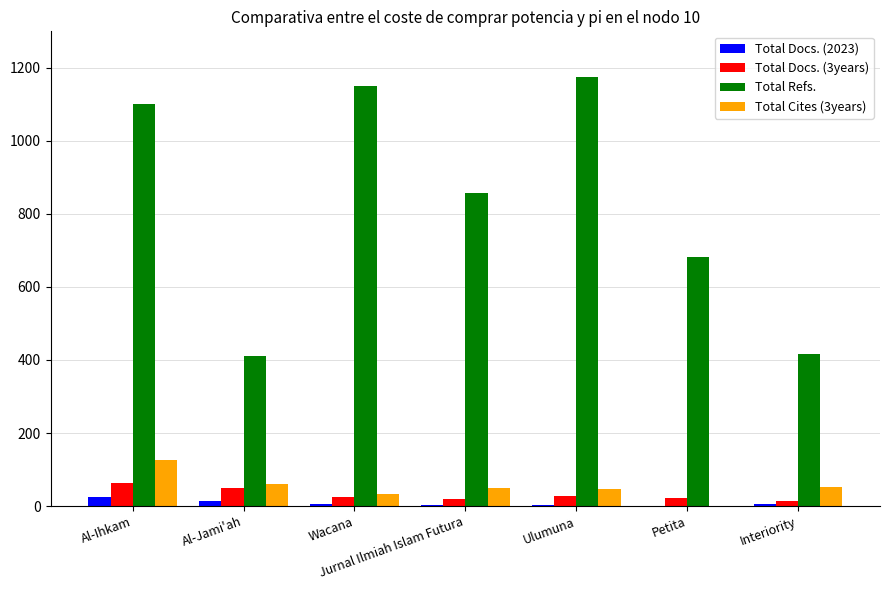

Are the bars grouped side by side (vs. stacked)?

Yes